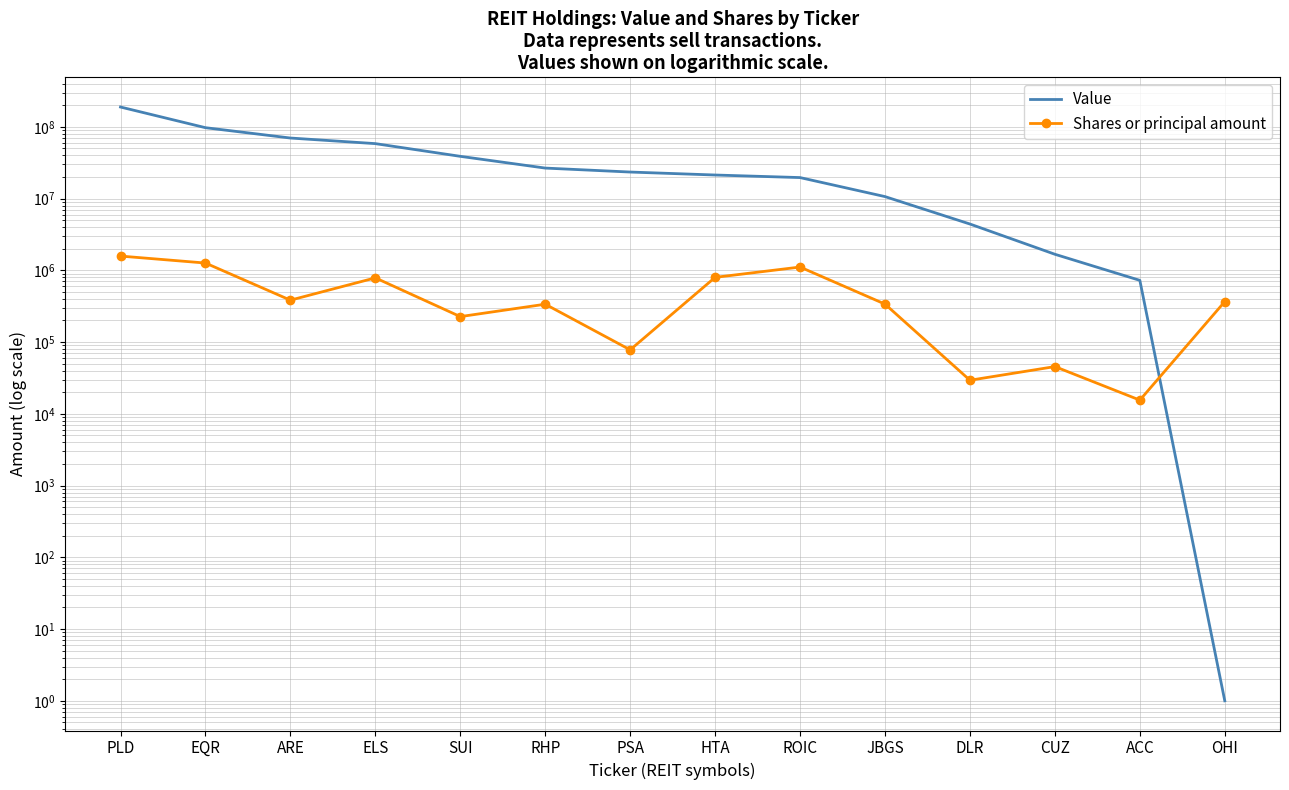

True or false: Value has more than 2 interior local peaks.

False